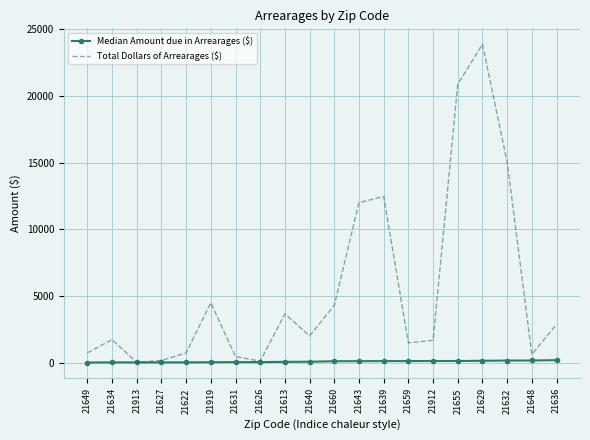

Count the number of data series in this chart.

2